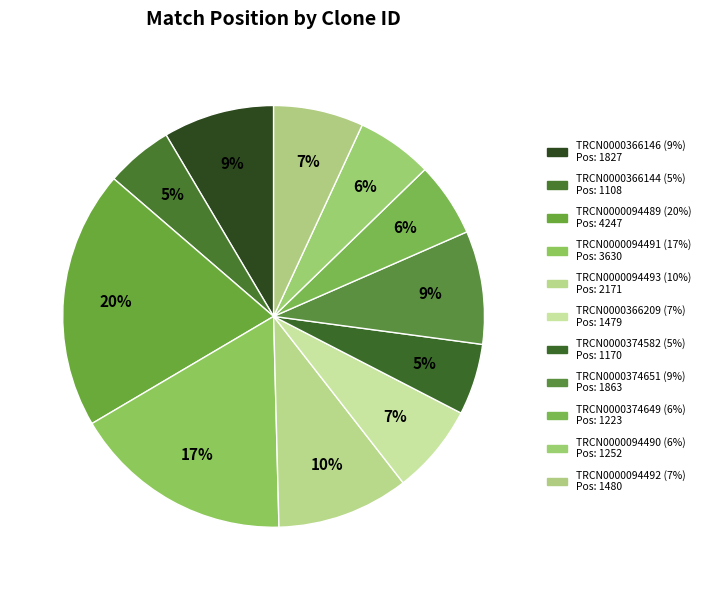

How many slices are in this pie chart?

11